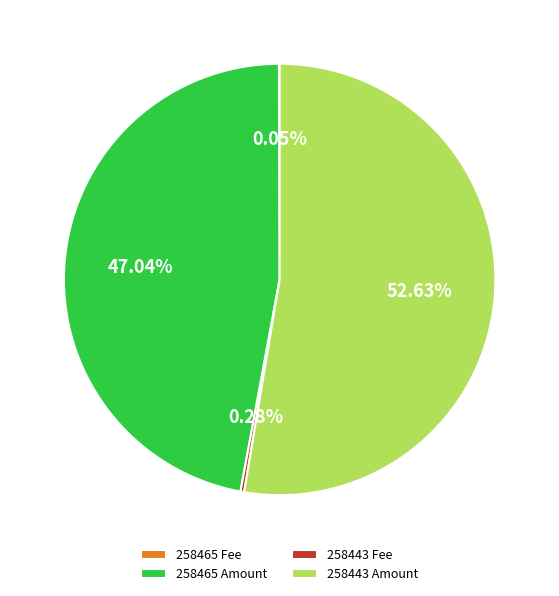

Combined, do 258443 Amount and 258465 Amount account for over 50%?

Yes